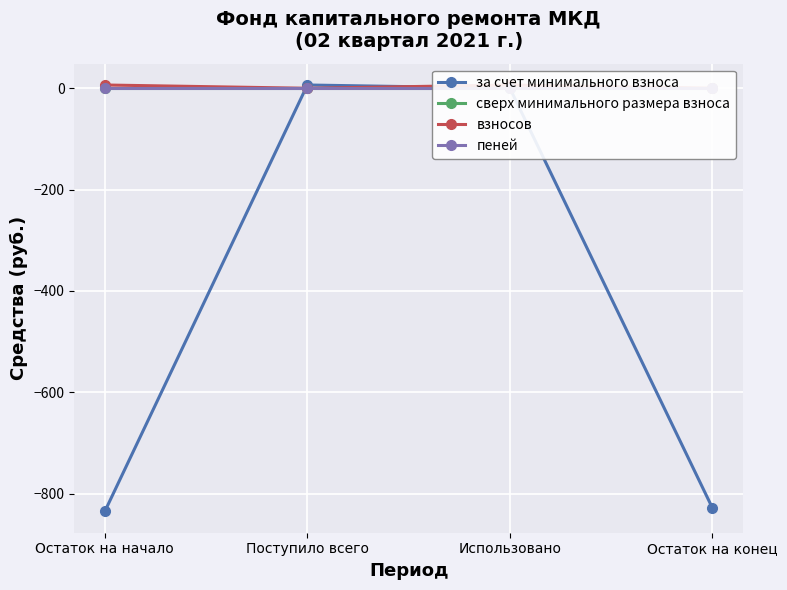

Which series has the largest total across all categories?

взносов